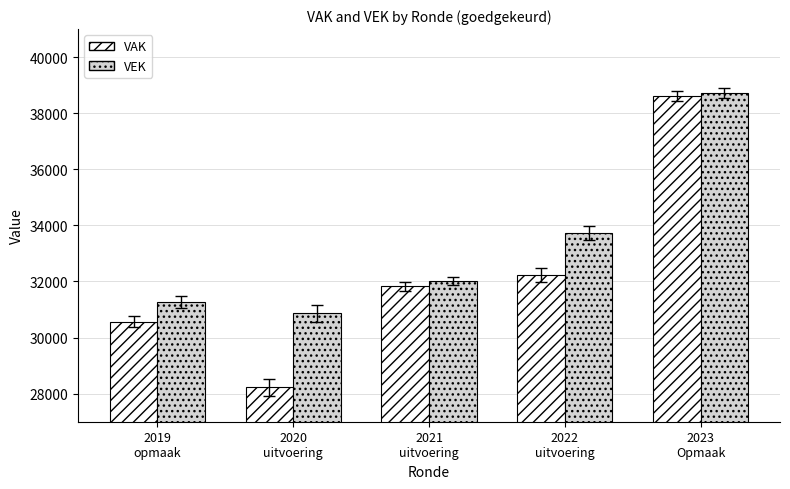

Which category has the highest value across all series?

2023
Opmaak